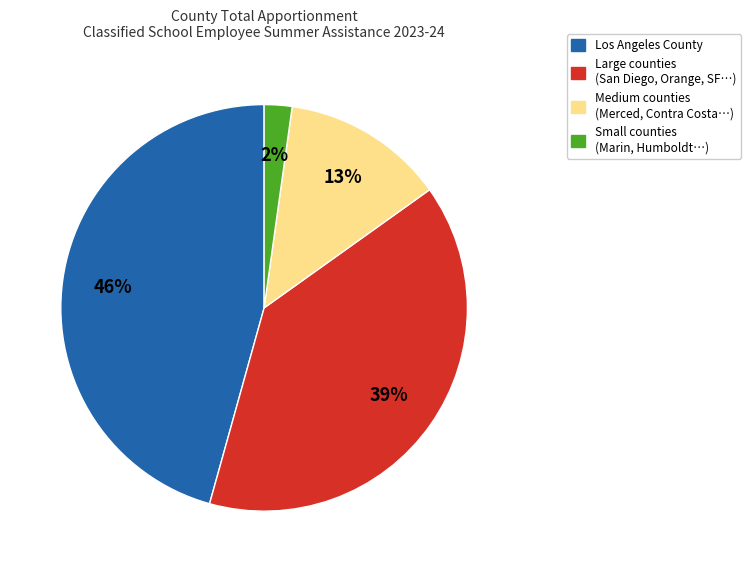

How many slices are in this pie chart?

4